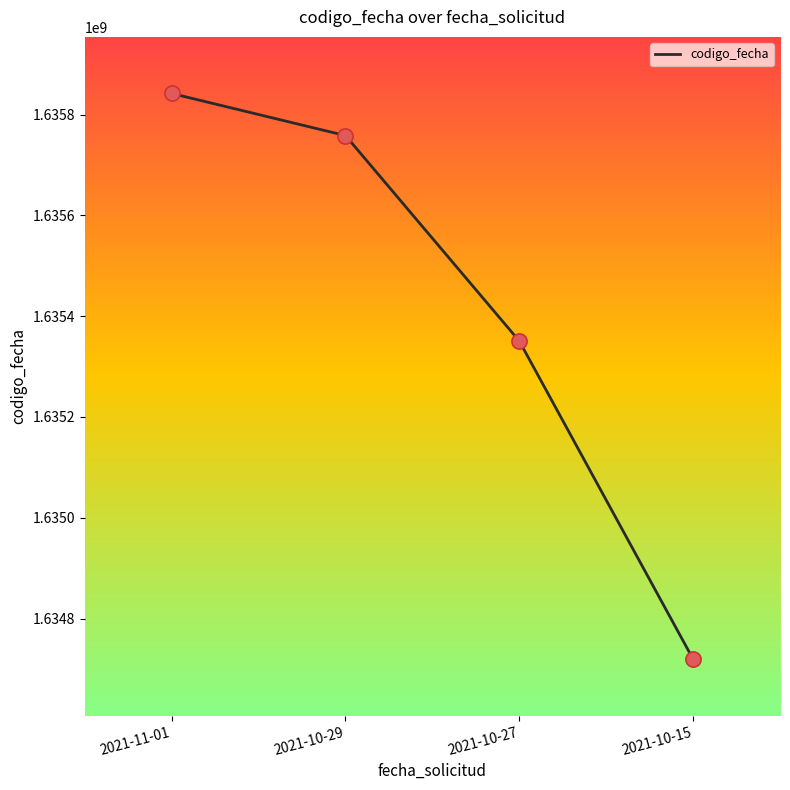

What is the ratio of the value at 2021-10-15 to the value at 2021-10-29?

1.0